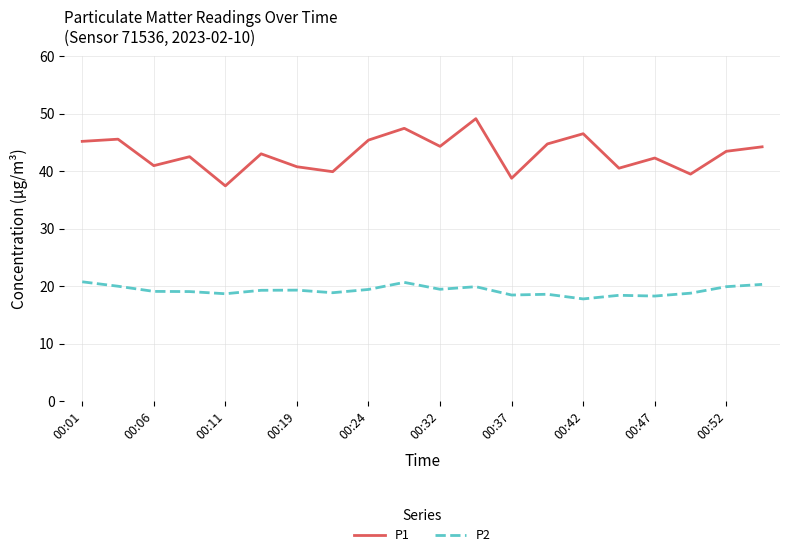

Which series has the largest total across all categories?

P1